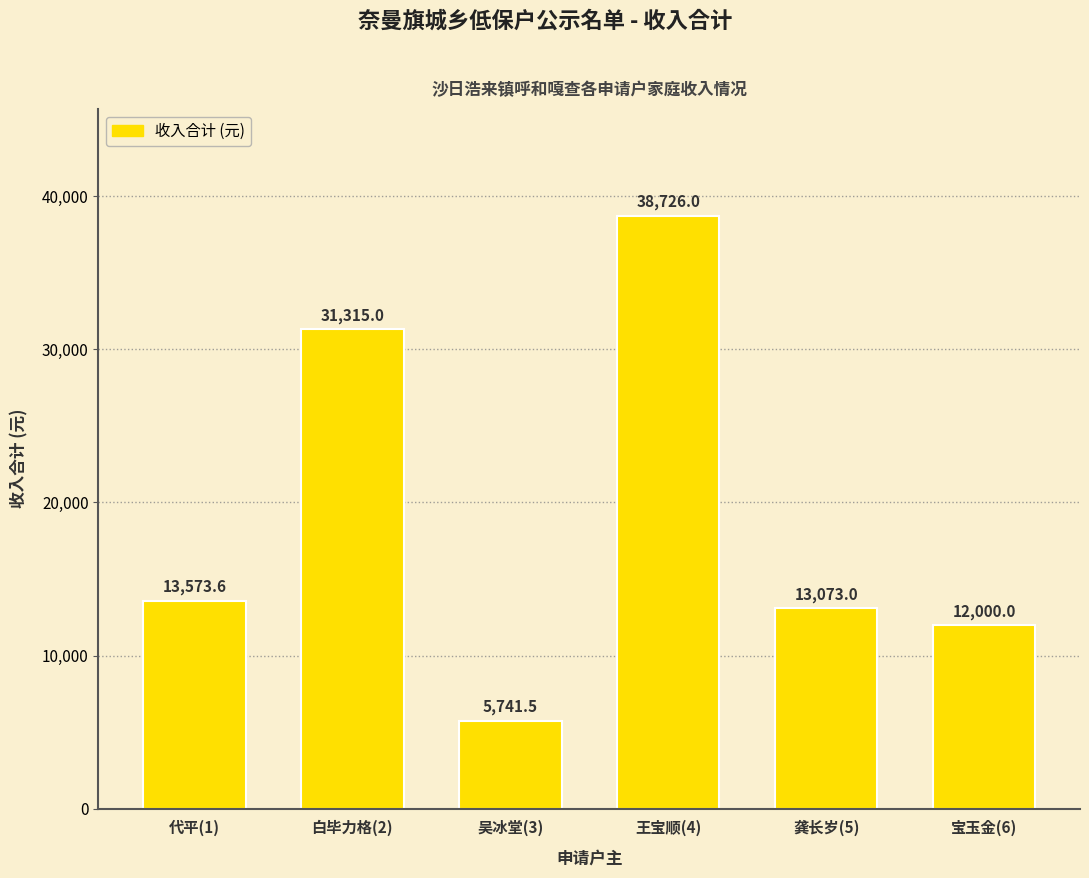

What is the minimum value shown in the chart?

5741.5